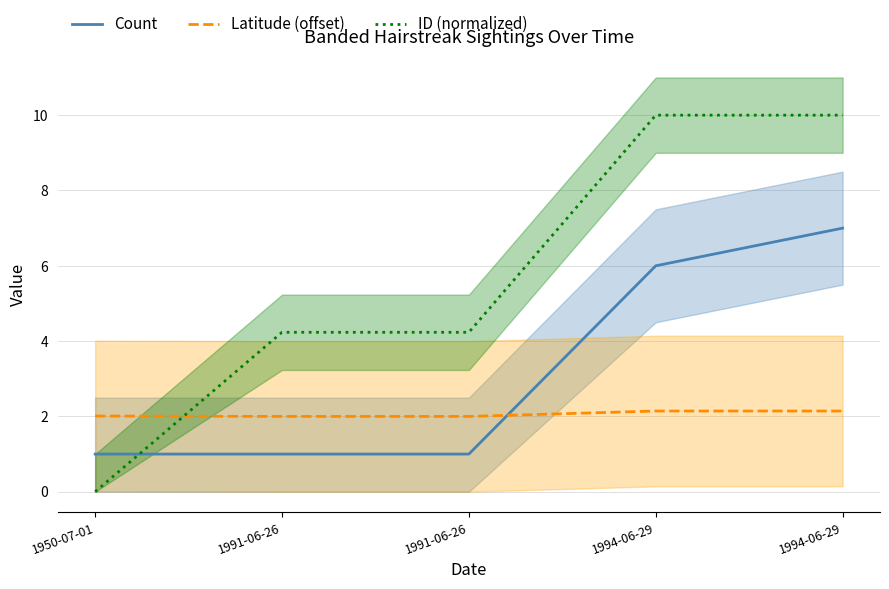

What is the sum of all Count values?

16.0